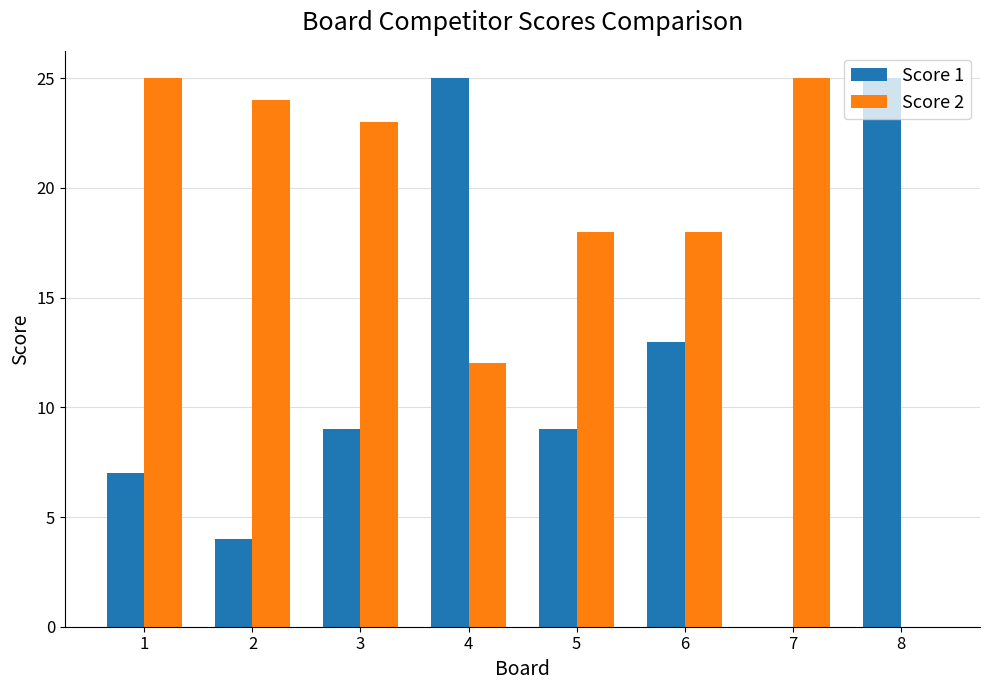

Where does the Score 2 series first go above 23?

1